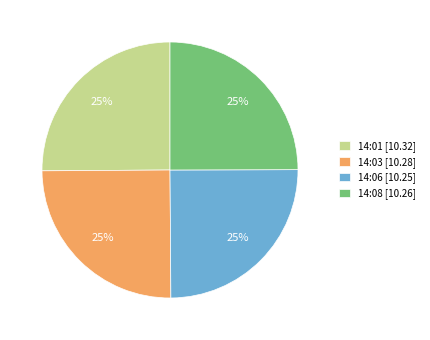

Is there a majority slice in this chart?

No